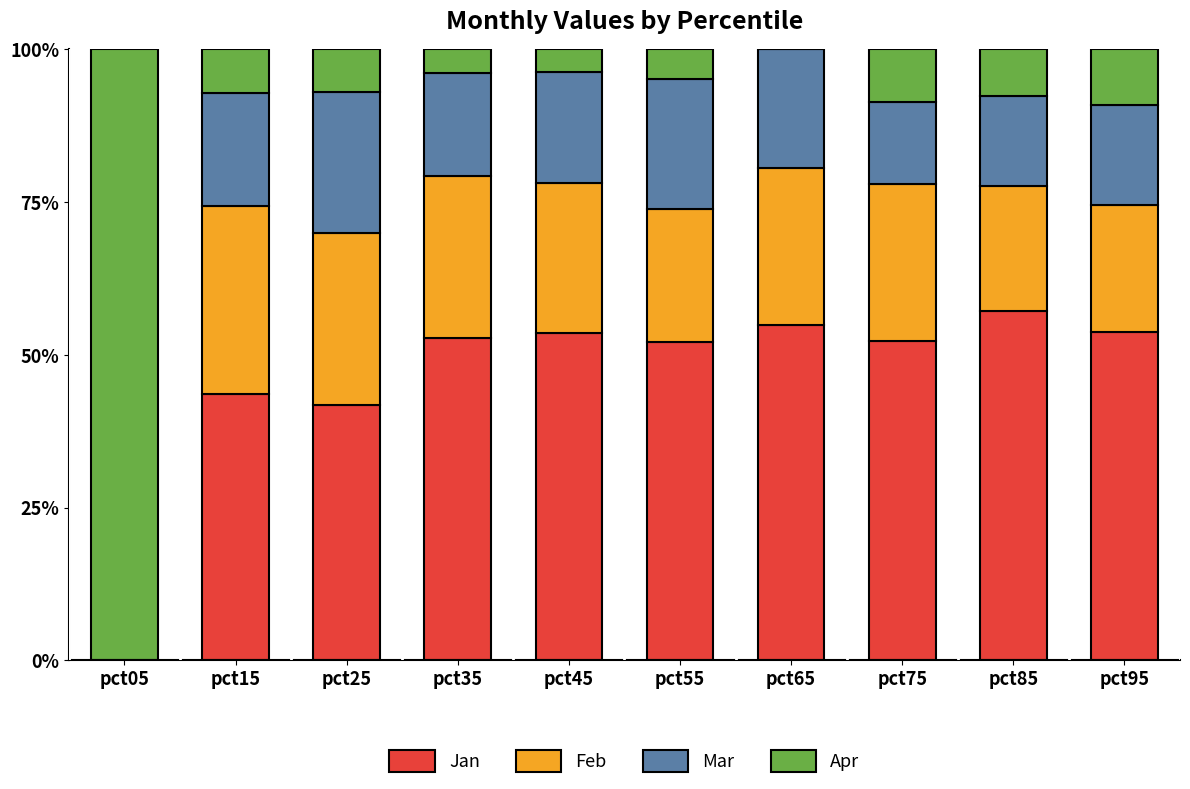

What is the sum of the Jan values at pct85 and pct65?

112.0